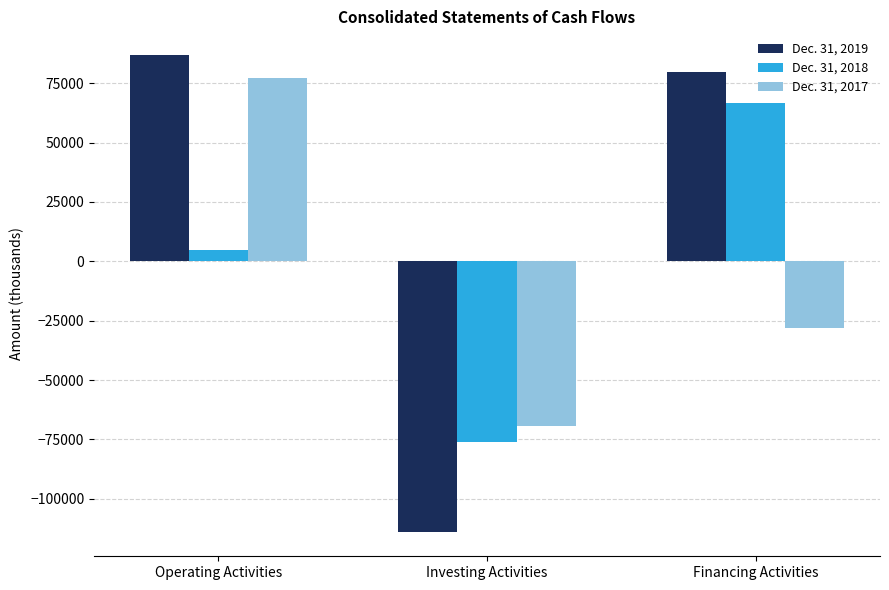

Reading left to right, extract all data points from this chart.

Dec. 31, 2019: Operating Activities=86761	Investing Activities=-114172	Financing Activities=79561
Dec. 31, 2018: Operating Activities=4894	Investing Activities=-76182	Financing Activities=66741
Dec. 31, 2017: Operating Activities=76979	Investing Activities=-69195	Financing Activities=-28187